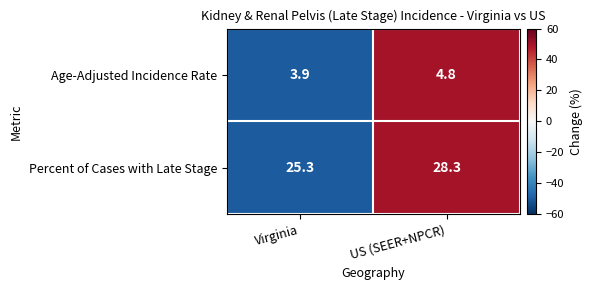

What is the total value across all series at US (SEER+NPCR)?

33.1